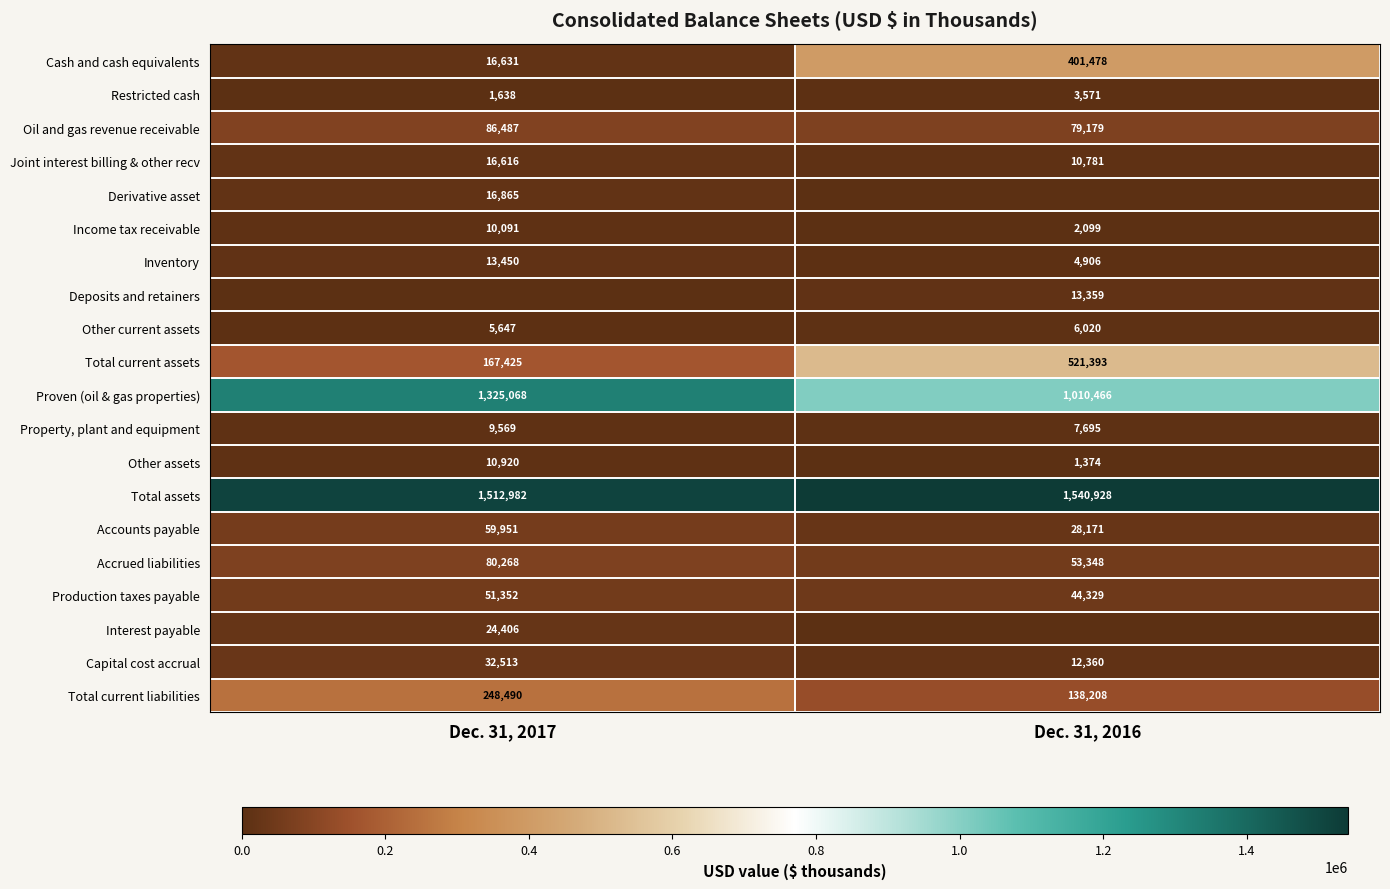

Rank the categories by Proven (oil & gas properties) value from lowest to highest.

Dec. 31, 2016, Dec. 31, 2017